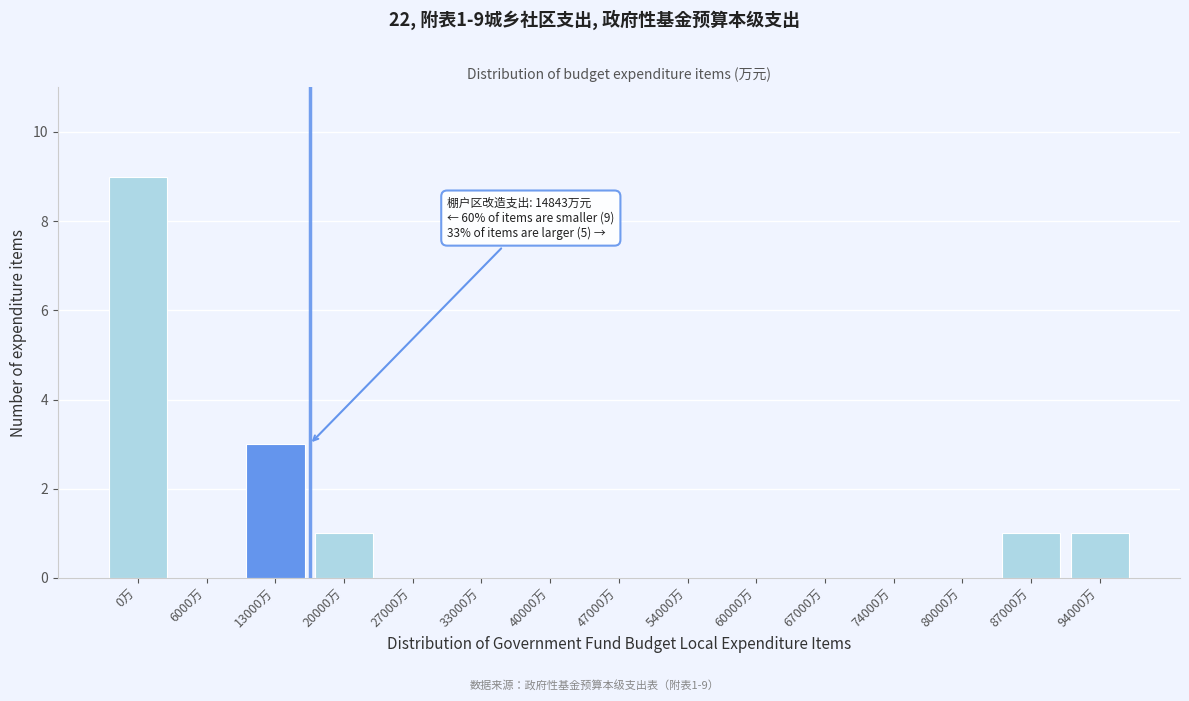

Reading left to right, what are all the values shown in this chart?

0万=9	6000万=0	13000万=3	20000万=1	27000万=0	33000万=0	40000万=0	47000万=0	54000万=0	60000万=0	67000万=0	74000万=0	80000万=0	87000万=1	94000万=1